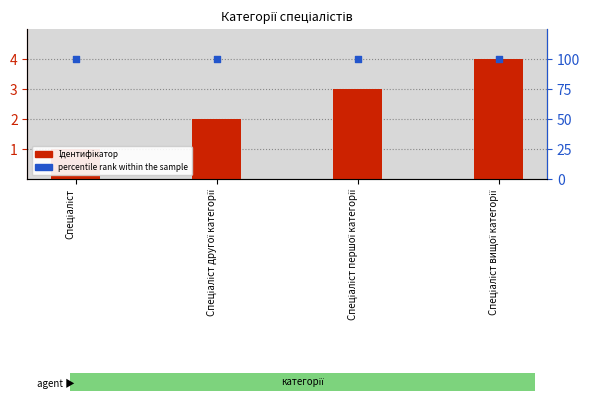

Is the value of percentile rank within the sample at Спеціаліст вищої категорії greater than the value of Ідентифікатор at Спеціаліст?

Yes